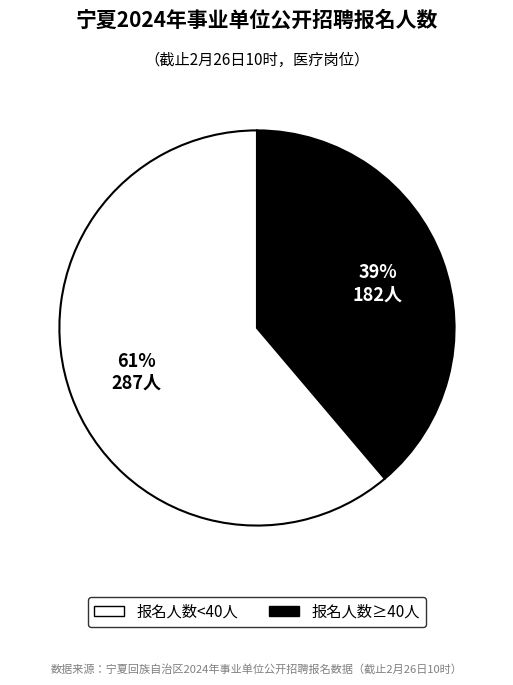

To the nearest percent, what is the average slice percentage?

50%